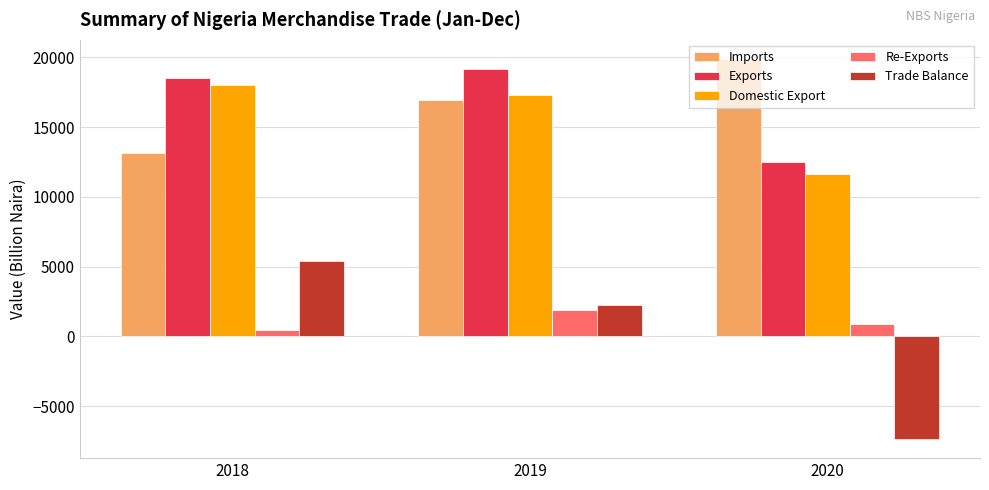

At which category is the sum across all series the highest?

2019